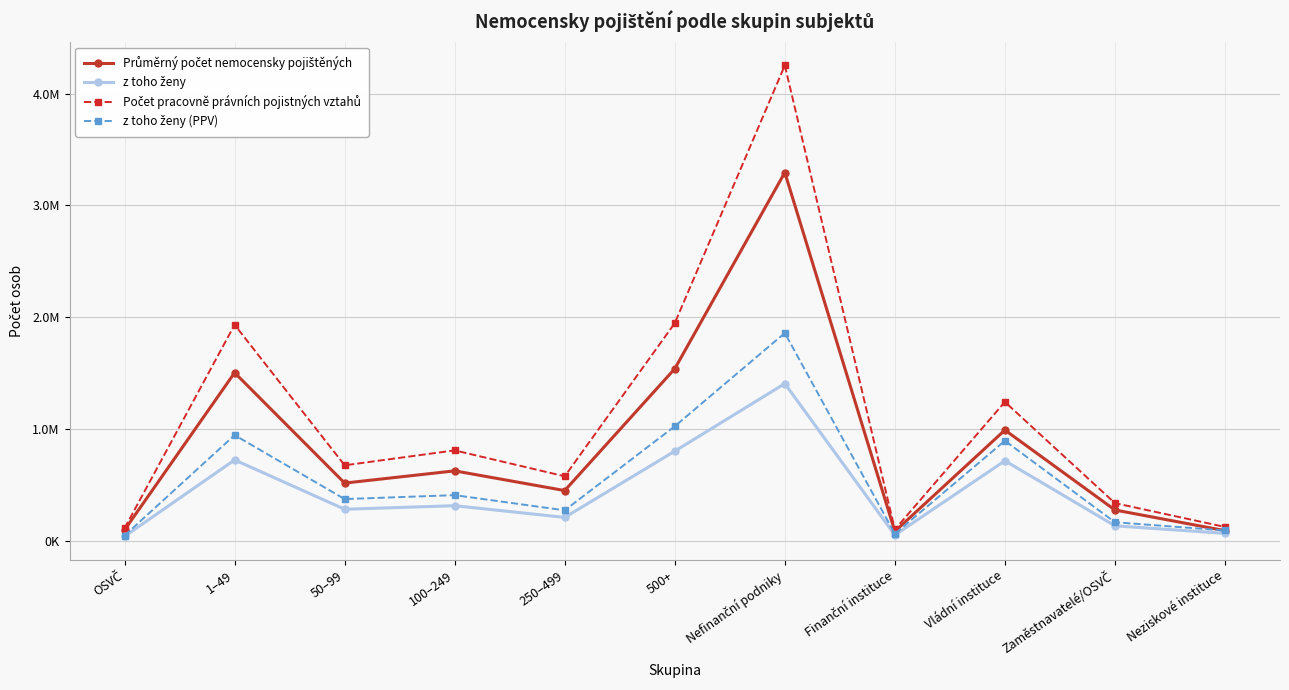

Does the chart have visible grid lines?

Yes